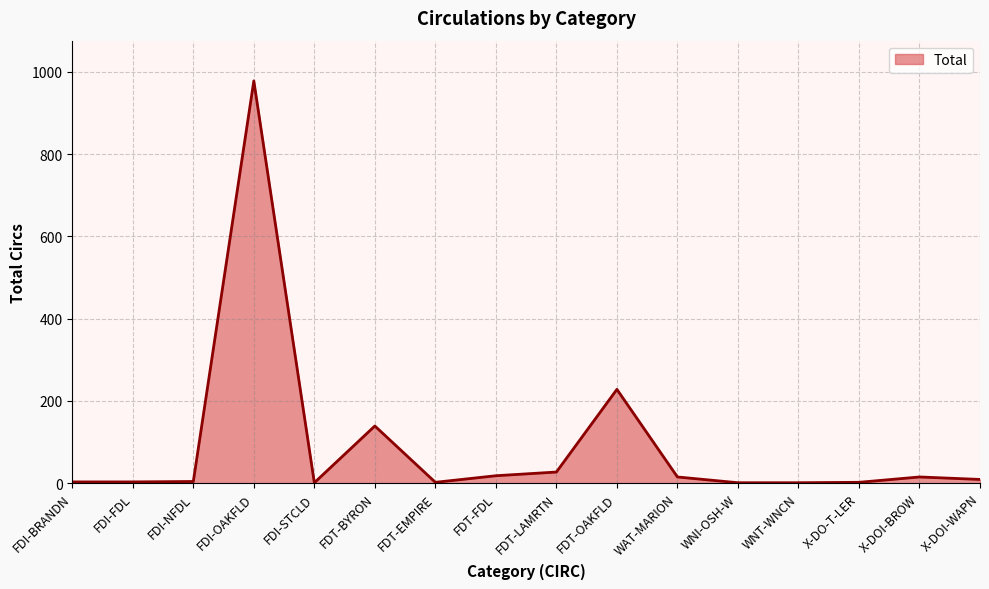

Does the chart have visible grid lines?

Yes